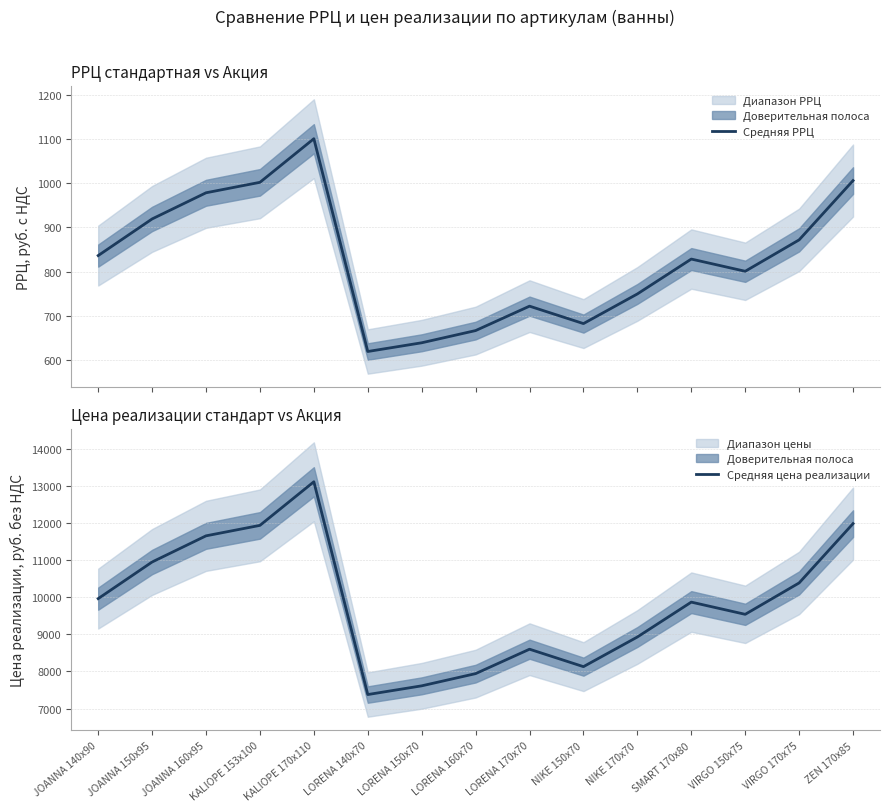

In Средняя цена реализации, how many points are lower than both neighbors (excluding endpoints)?

3